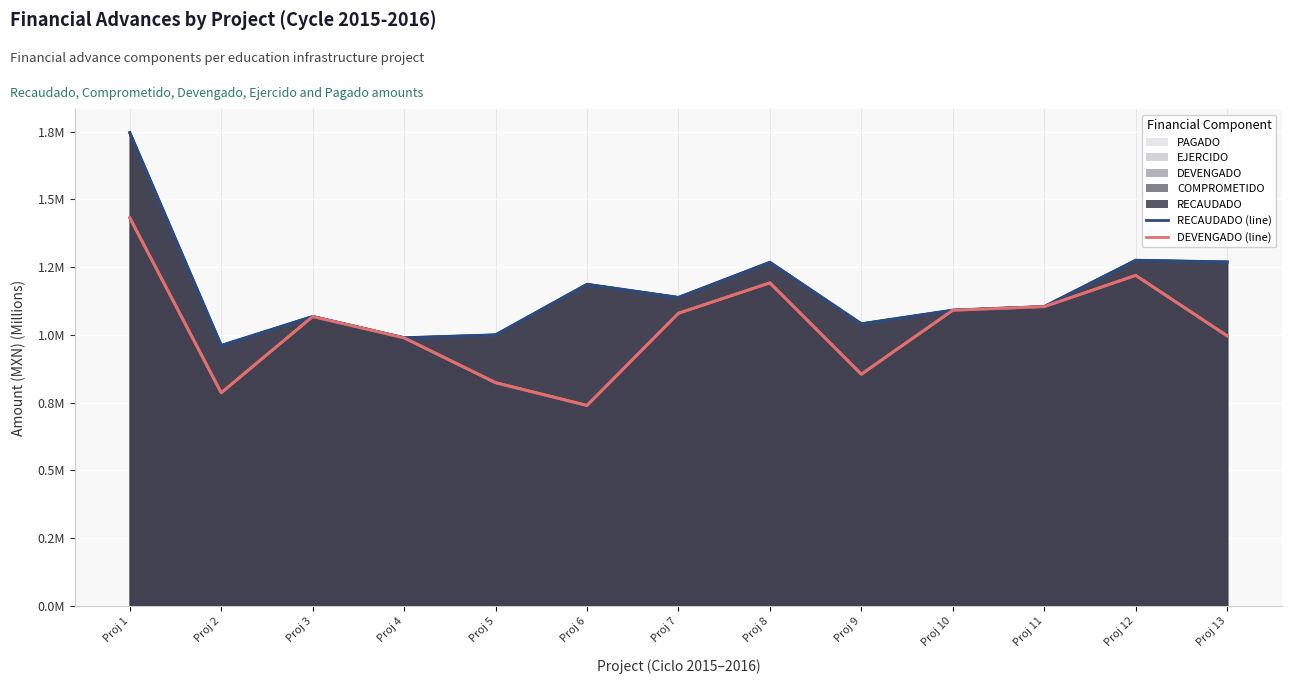

At which category is the sum across all series the highest?

Proj 1